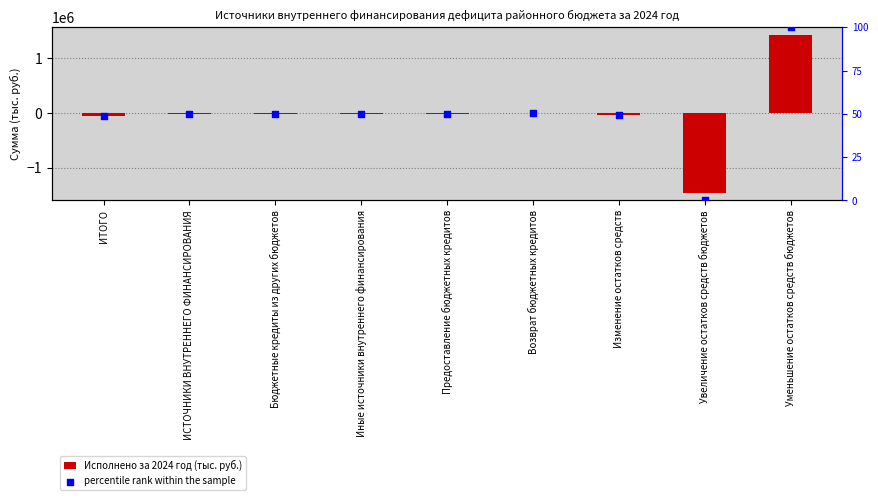

Which series contains the lowest Y value?

Исполнено за 2024 год (тыс. руб.)